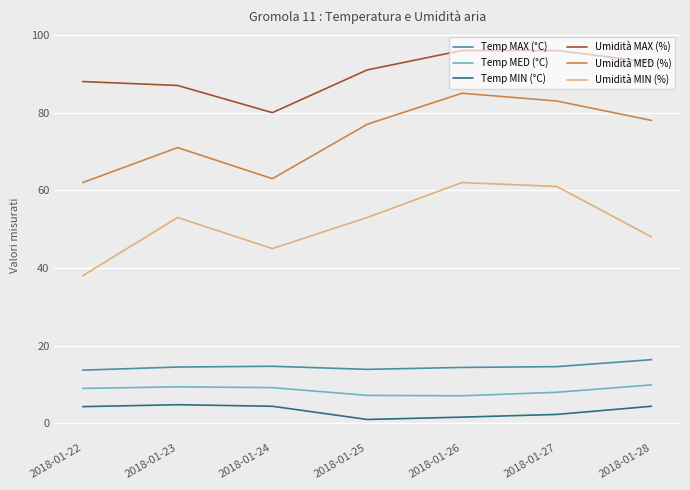

What is the sum of the Temp MAX (°C) values at 2018-01-28 and 2018-01-26?

30.8